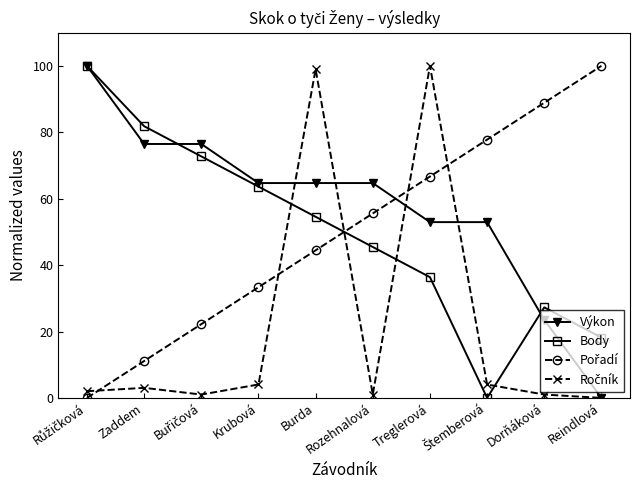

What is the value of the Výkon point at the 8th from the left?

52.9